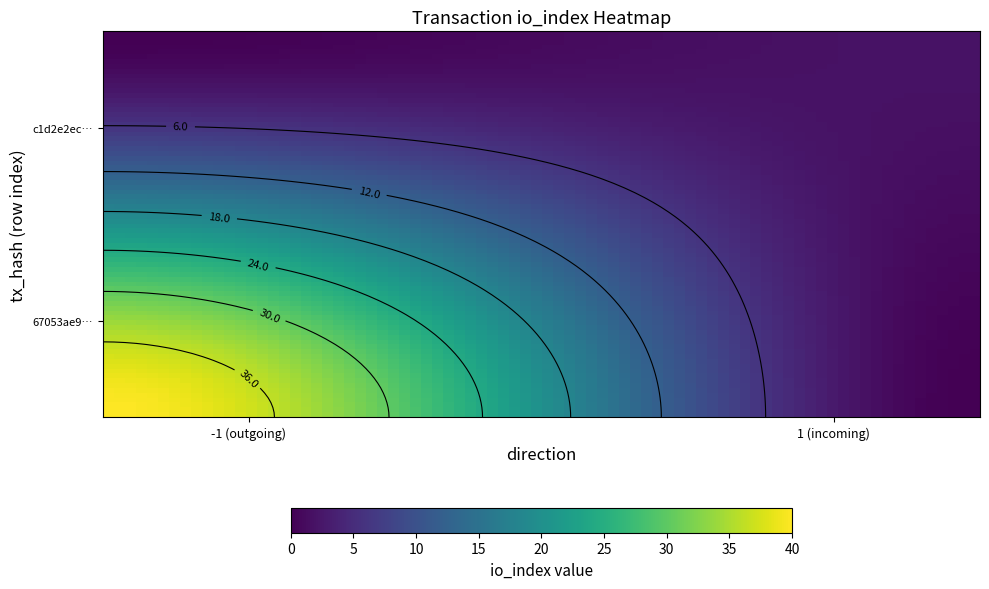

At how many categories does at least one series exceed 33?

1